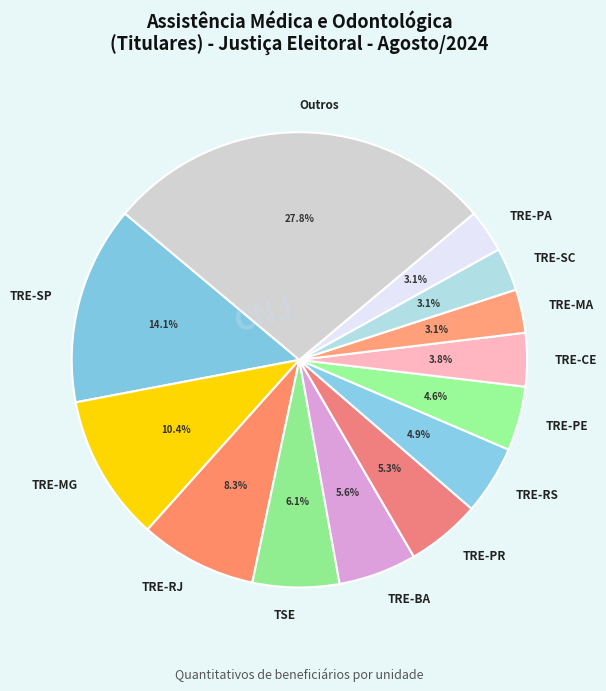

Which slice is the largest?

Outros